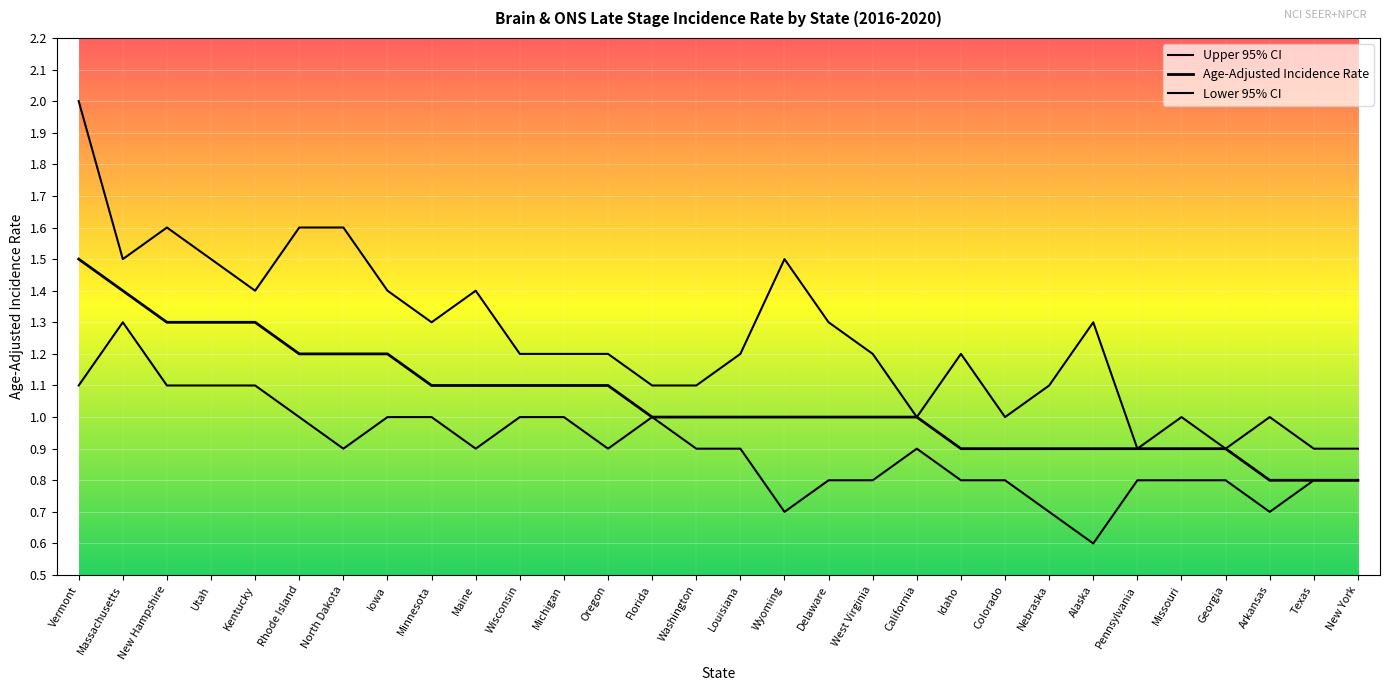

Does the chart have visible grid lines?

Yes